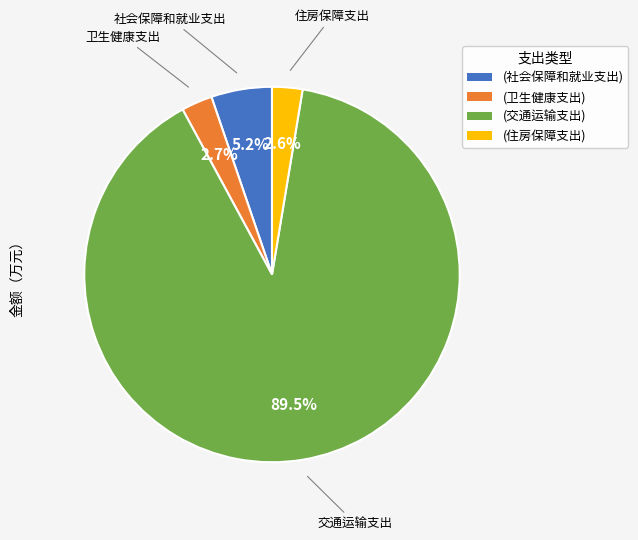

Does any single category account for the majority?

Yes